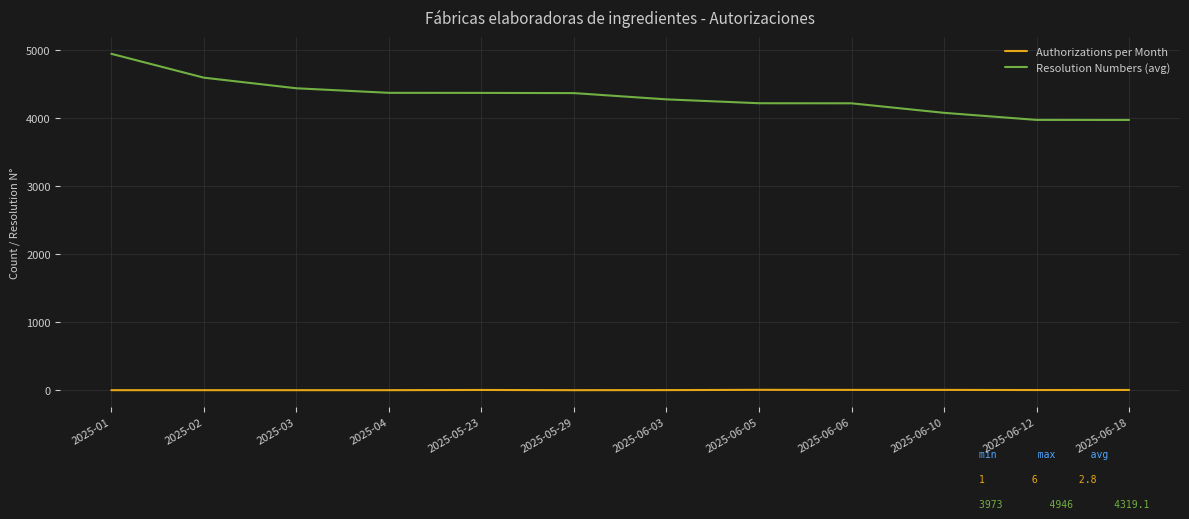

What is the spread (max minus min) of values at 2025-03?

4438